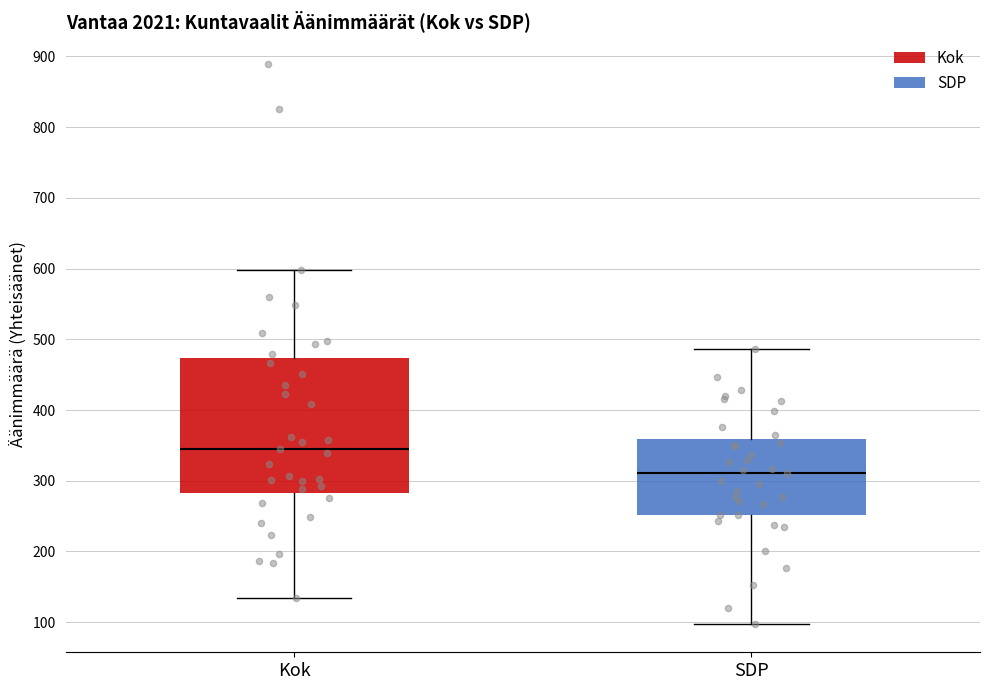

Comparing the boxes themselves (not the whiskers), which one is the tallest?

Kok